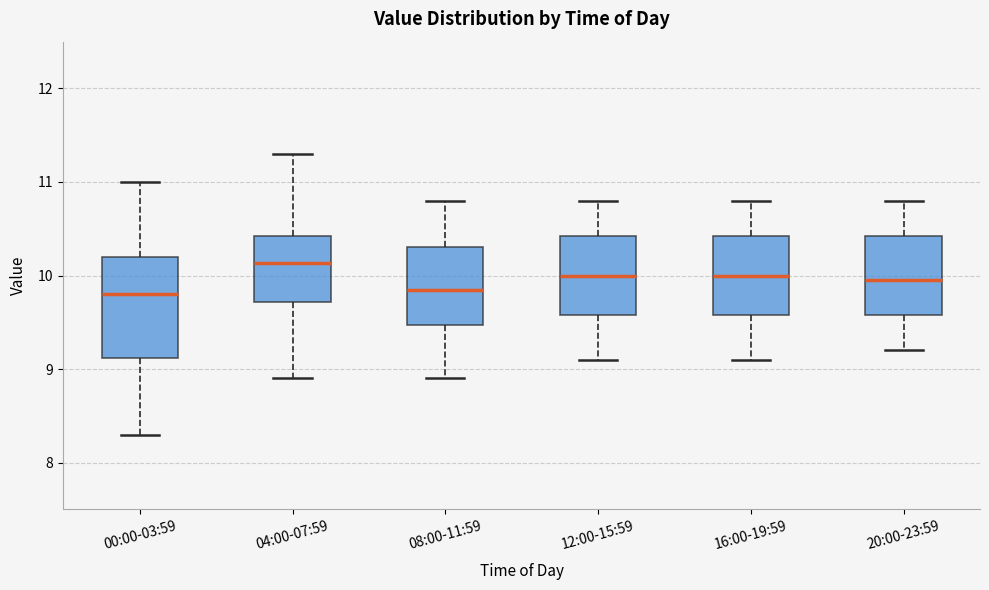

Where does the median line of the box for 16:00-19:59 sit on the y-axis? The values are not printed on the chart, so give them approximately, as read against the axis.

10.0